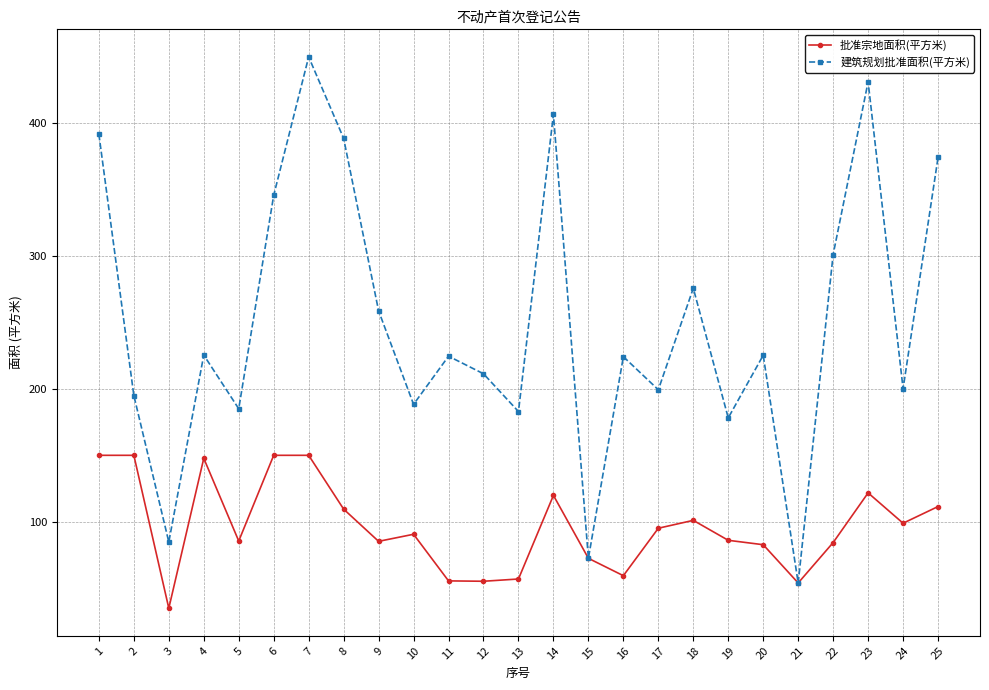

True or false: 批准宗地面积(平方米) has a value of 98.9 at 24.

True